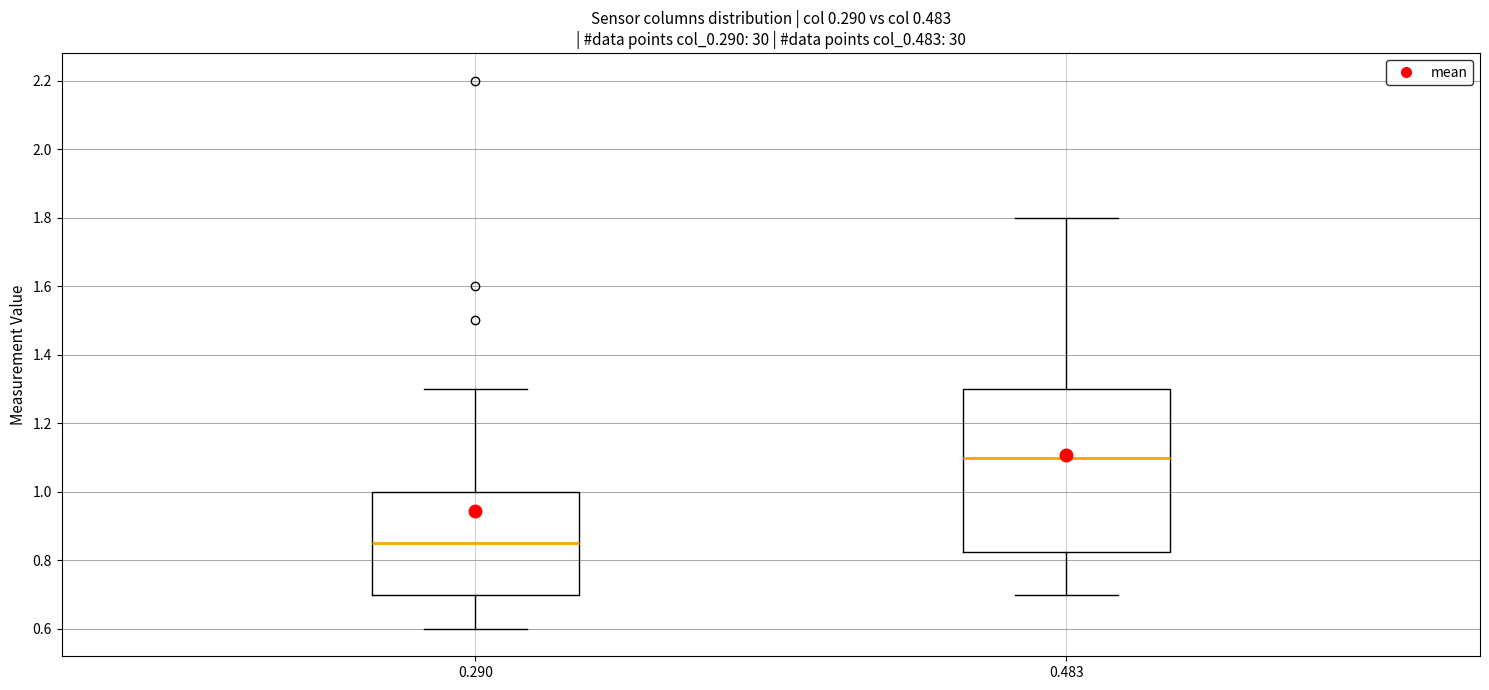

Reading left to right, read every box against the y-axis: the position of its median line, the range the box covers, and the ends of its whiskers. The values are not printed on the chart, so give them approximately, as read against the axis.

0.290: median 0.86, box 0.70 to 1.00, whiskers 0.60 to 1.30
0.483: median 1.10, box 0.82 to 1.30, whiskers 0.70 to 1.80